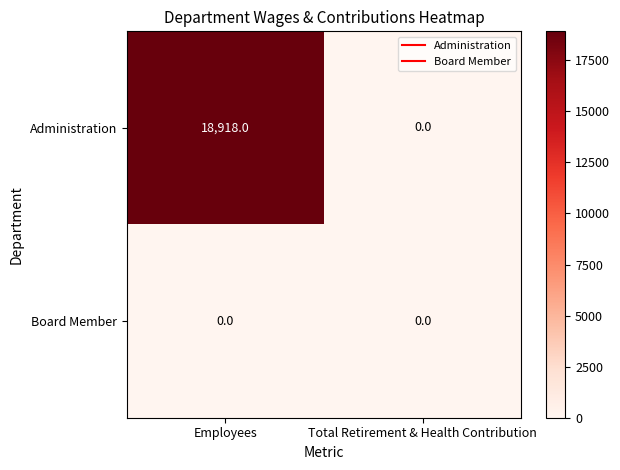

At which category is the sum across all series the highest?

Employees